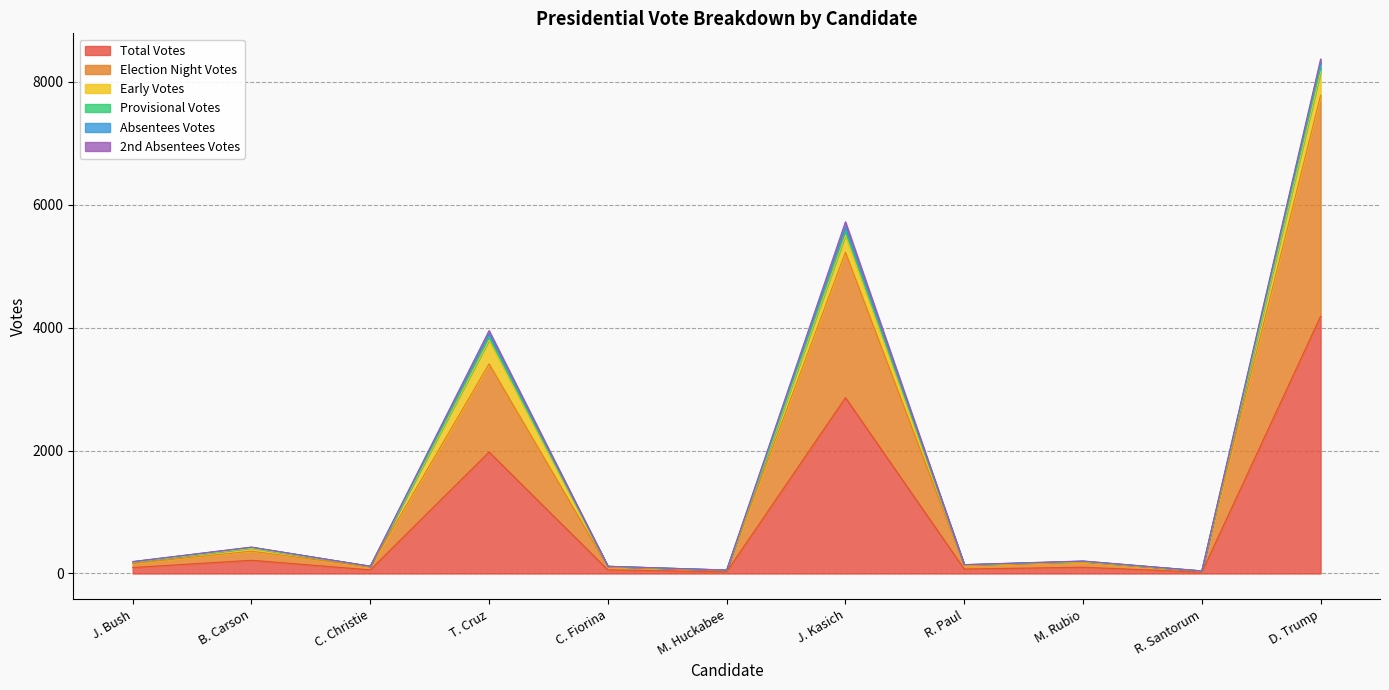

Which category has the highest value in the Total Votes series?

D. Trump